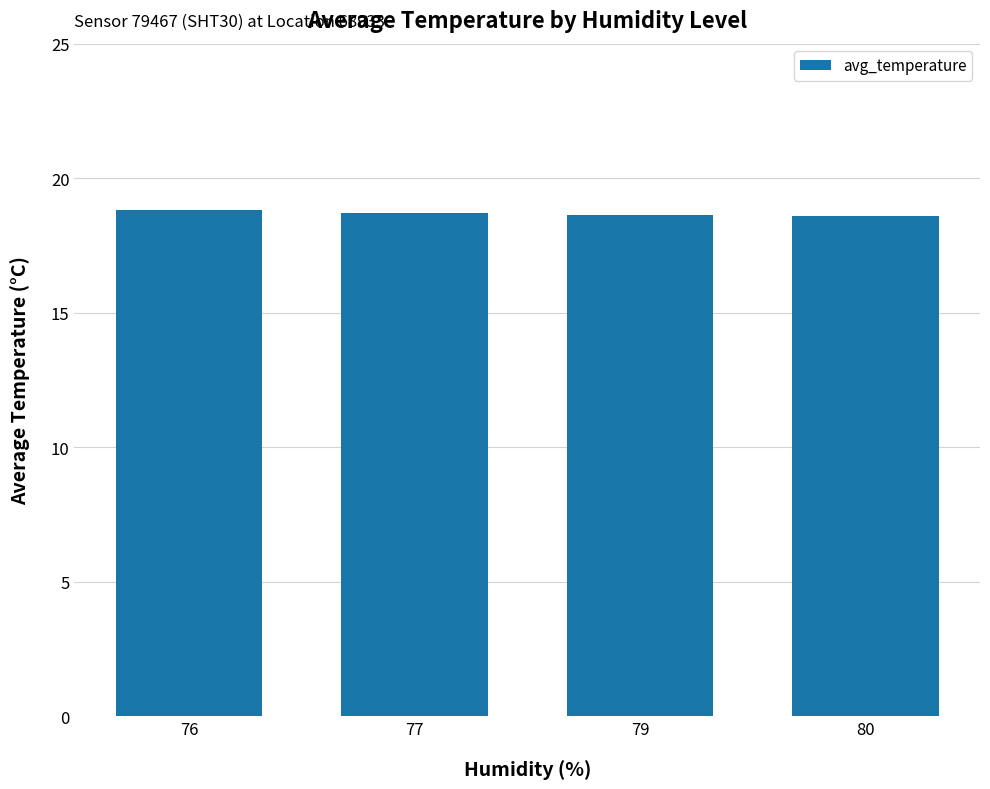

Does the chart contain any negative values?

No